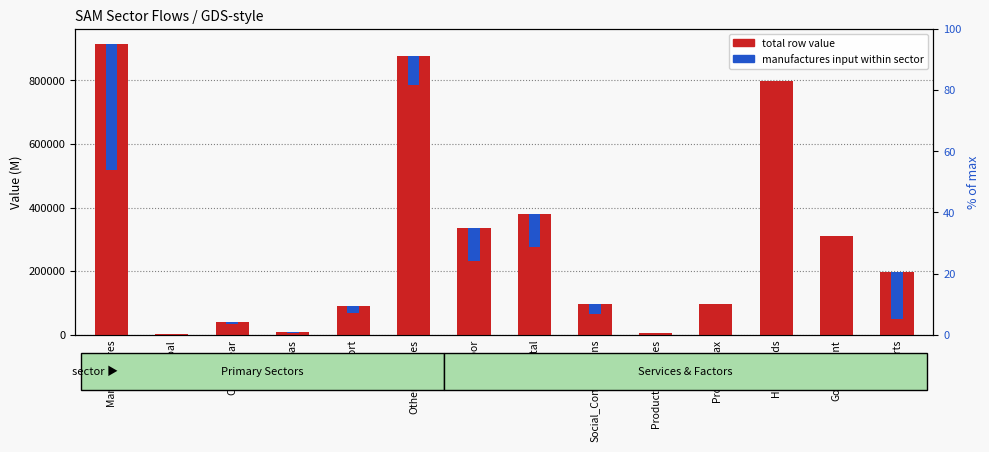

Are the bars horizontal?

No